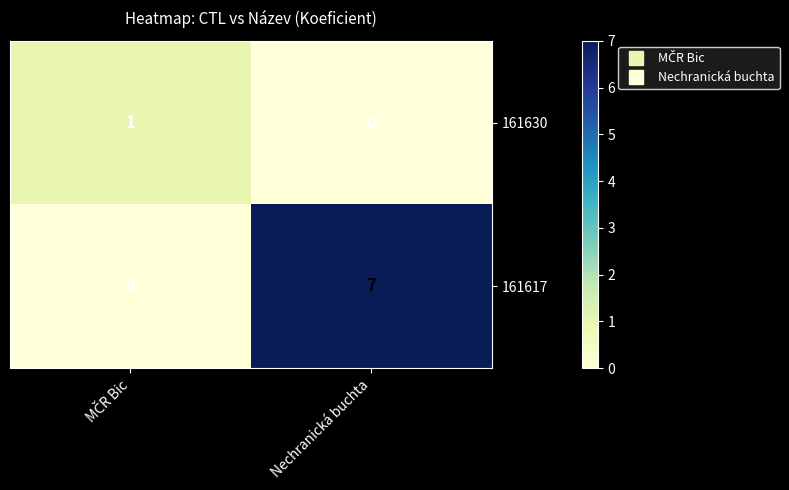

Is it true that 161617 equals 10 at Nechranická buchta?

False